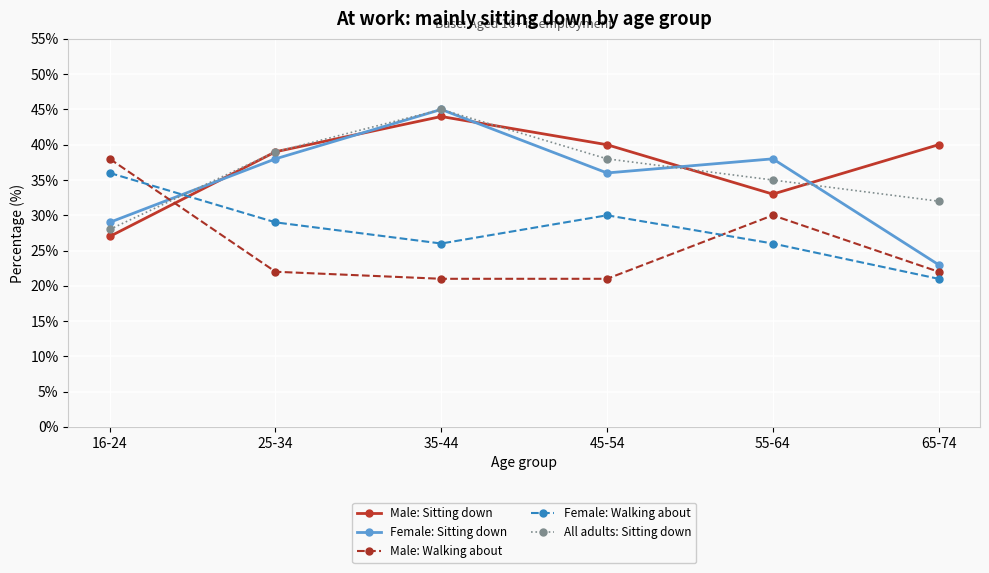

Which series has the largest range (max minus min)?

Female: Sitting down